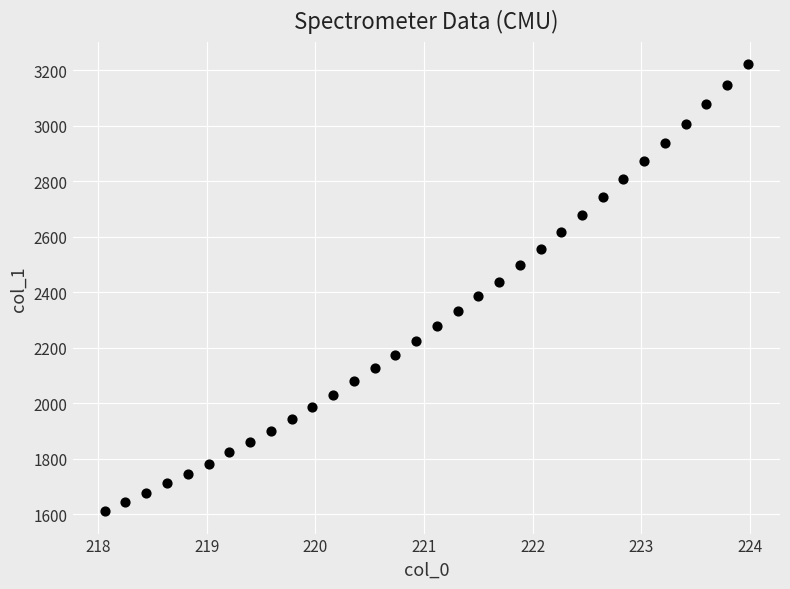

What is the range of X values (max minus min)?

5.9